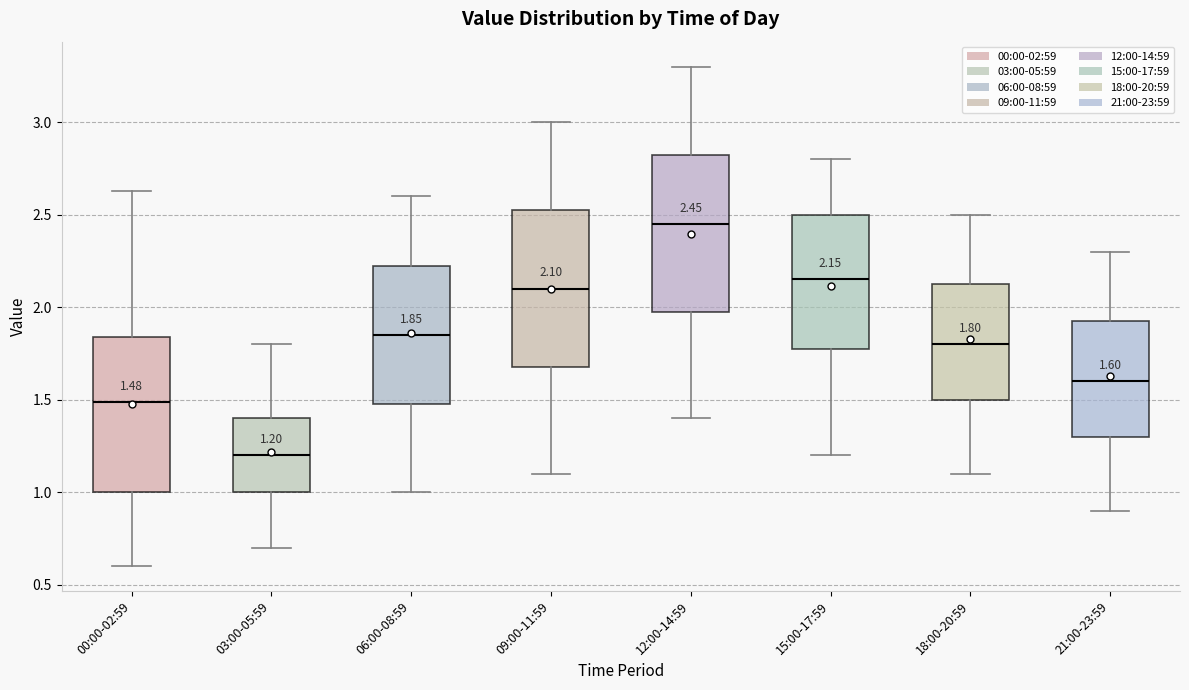

Which box's median line is the highest?

12:00-14:59